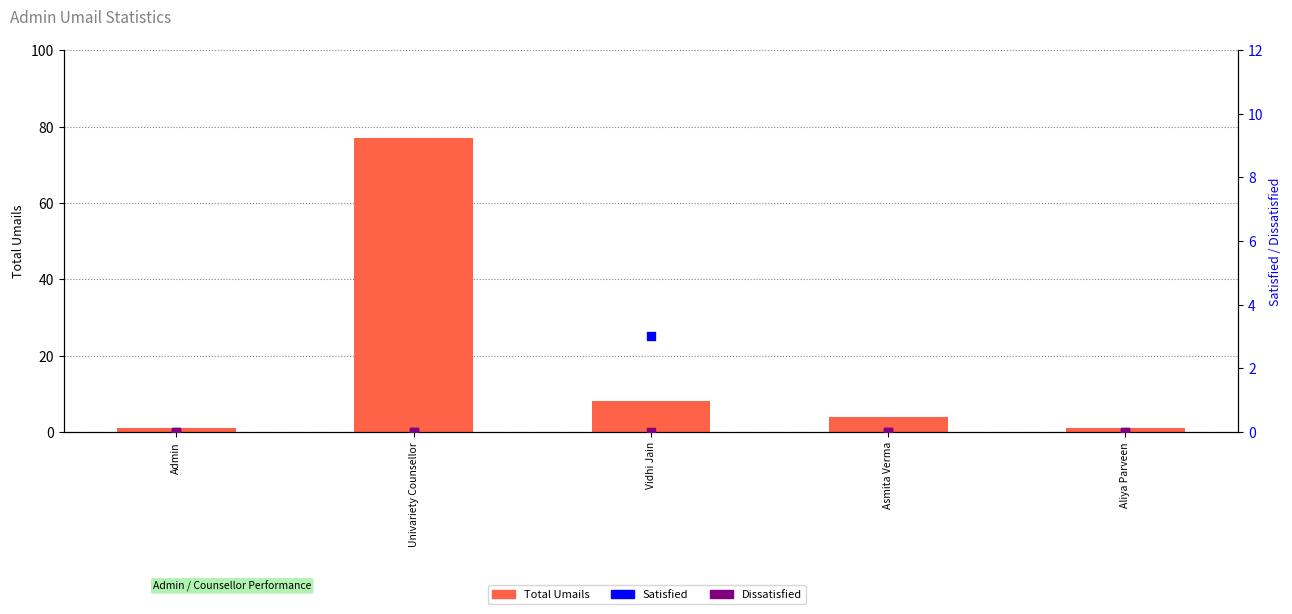

What is the total value across all series at Asmita Verma?

4